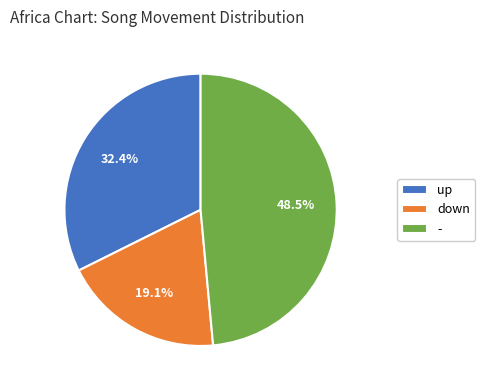

Is there any slice that represents more than half of the pie?

No